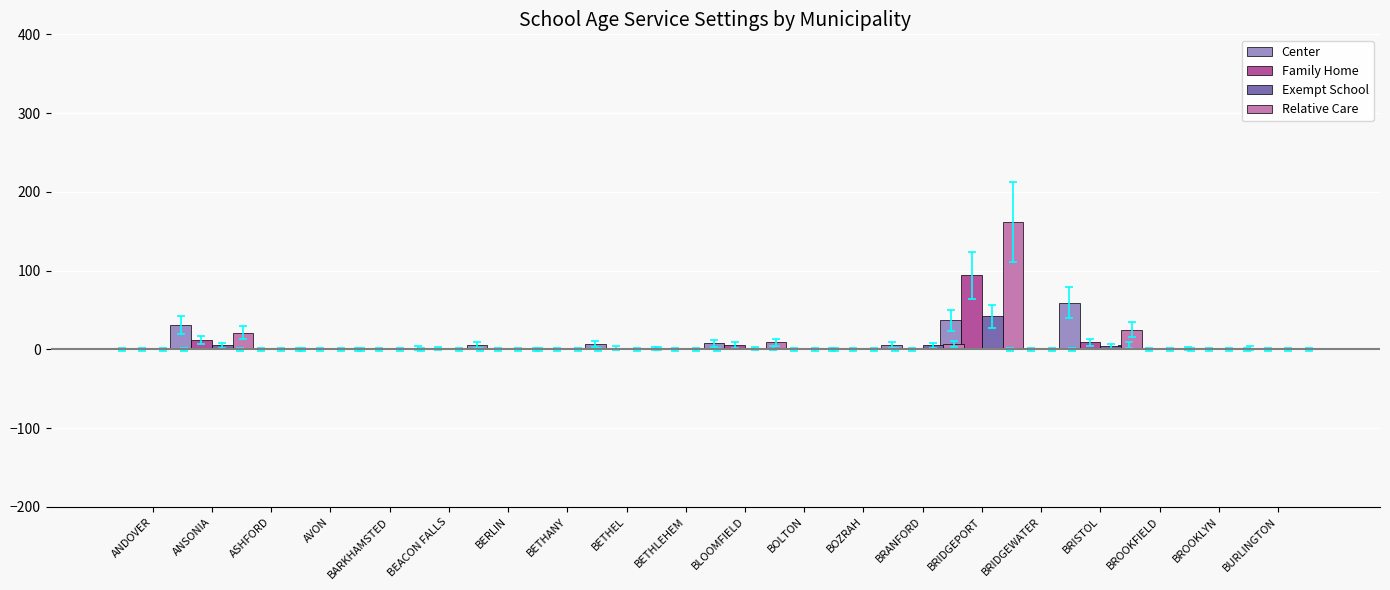

Which series changed the most between BERLIN and BETHLEHEM?

Center